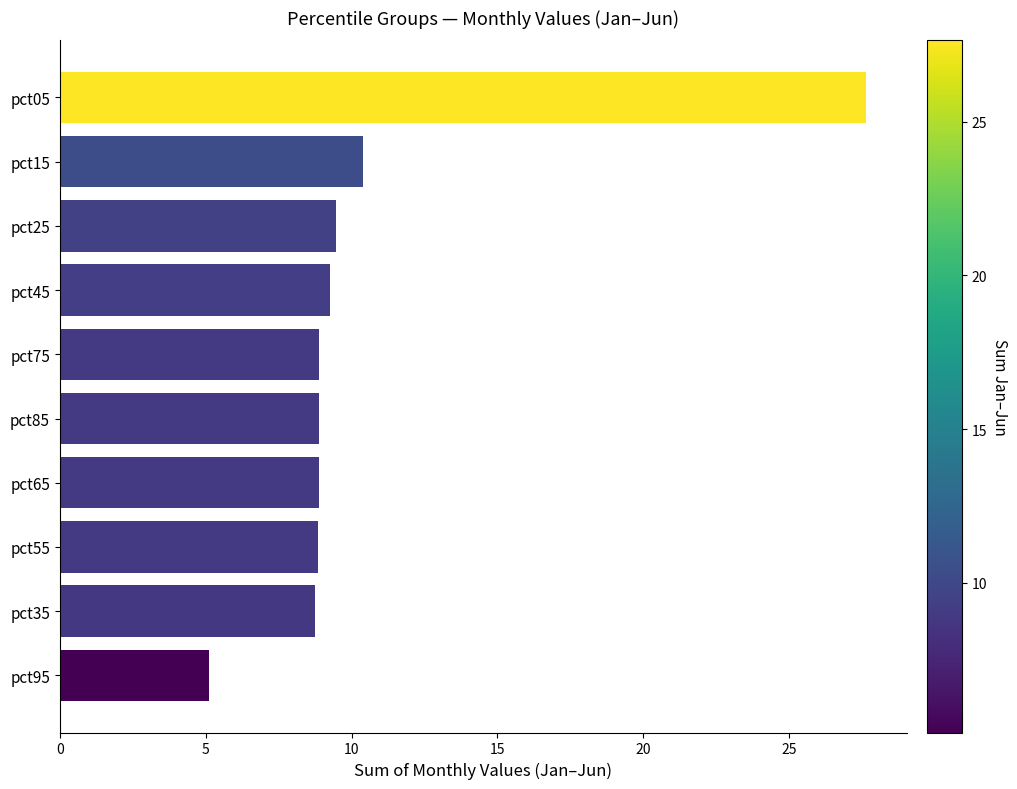

What is the average value?

10.6